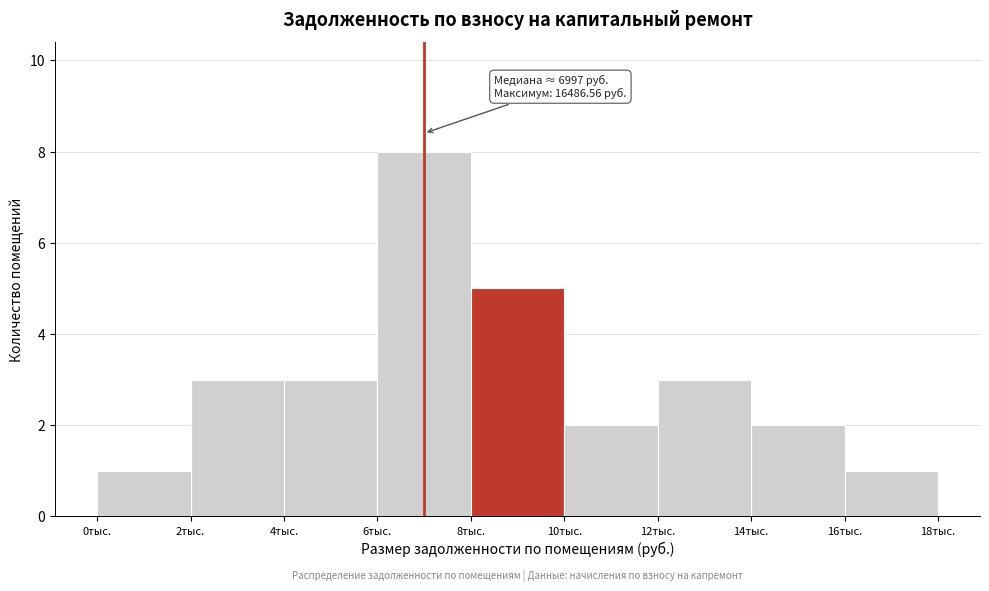

Reading left to right, what are all the values shown in this chart?

1	3	3	8	5	2	3	2	1